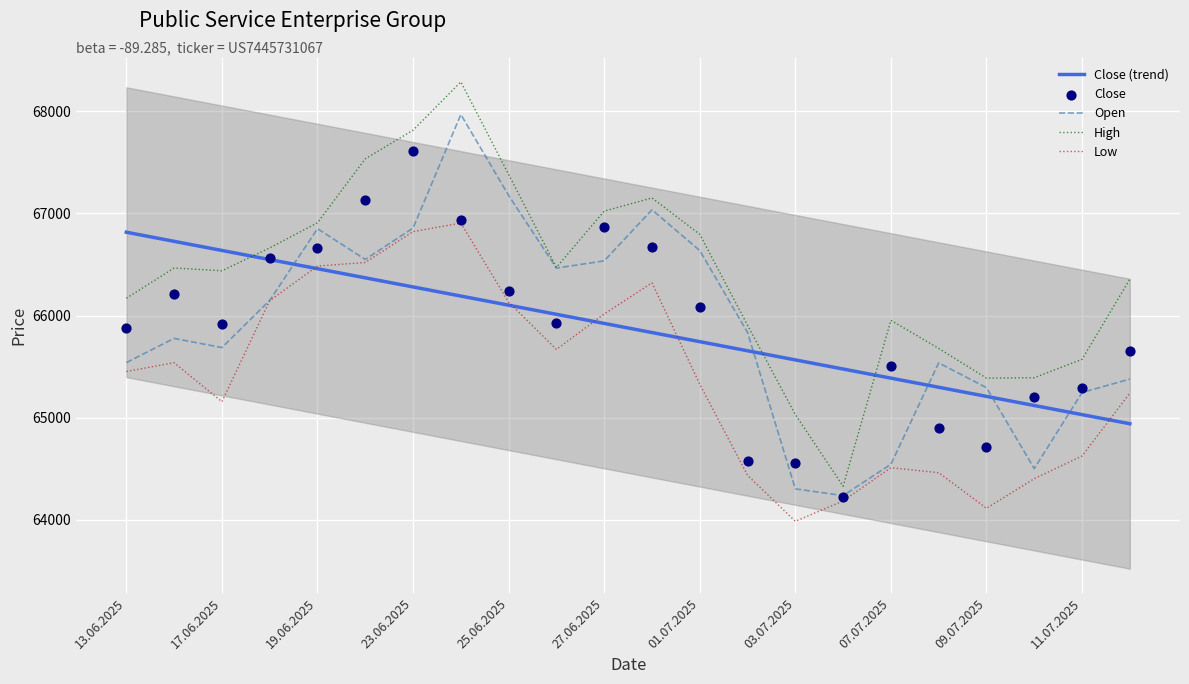

True or false: High has a value of 66796.0 at 01.07.2025.

True